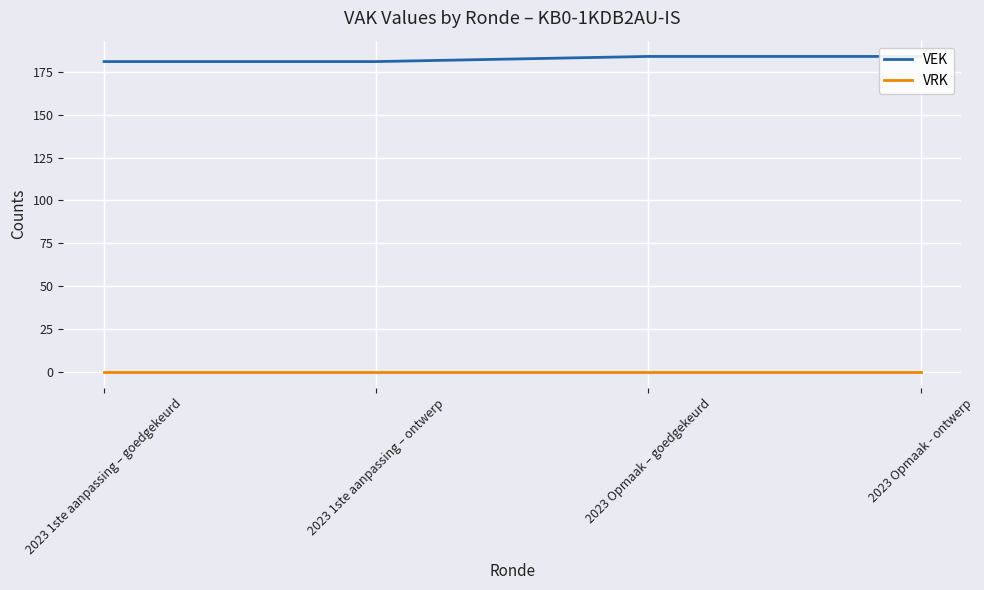

List the series in order of their peak value, highest first.

VEK, VRK